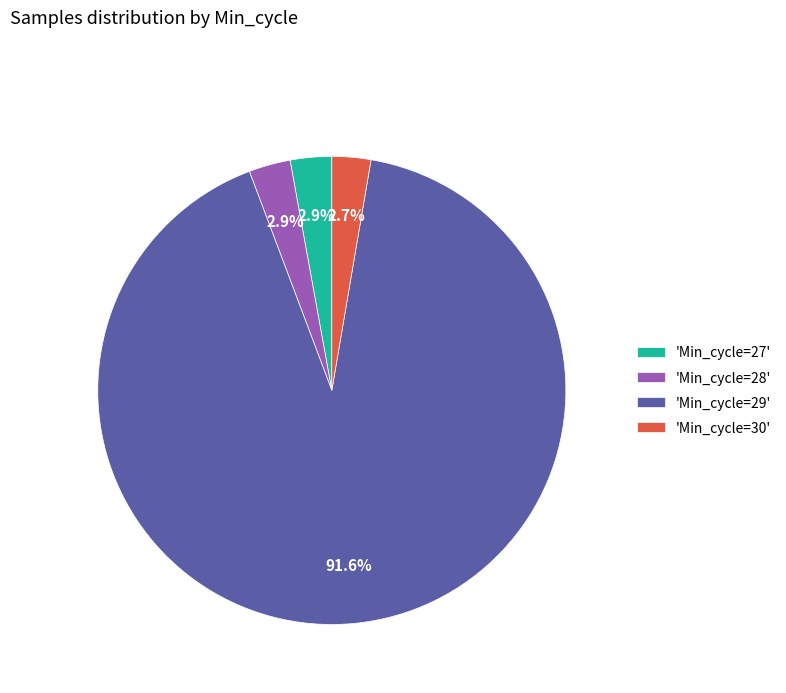

Is there any slice that represents more than half of the pie?

Yes